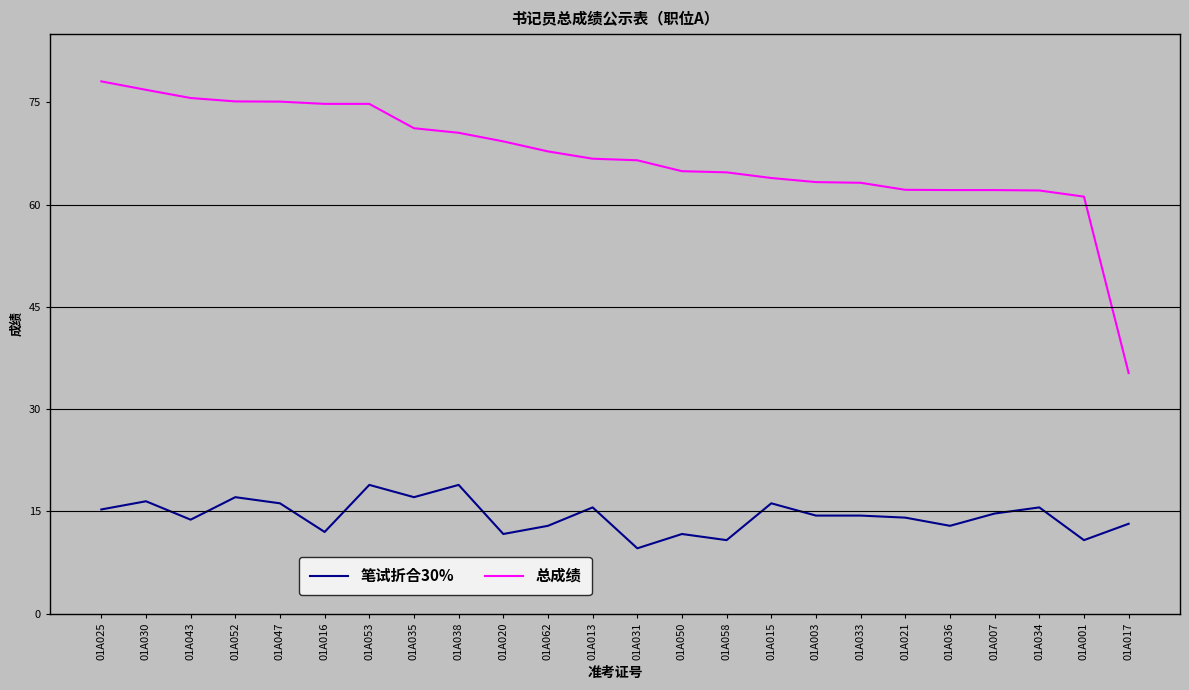

At which label does 笔试折合30% first exceed 14?

01A025